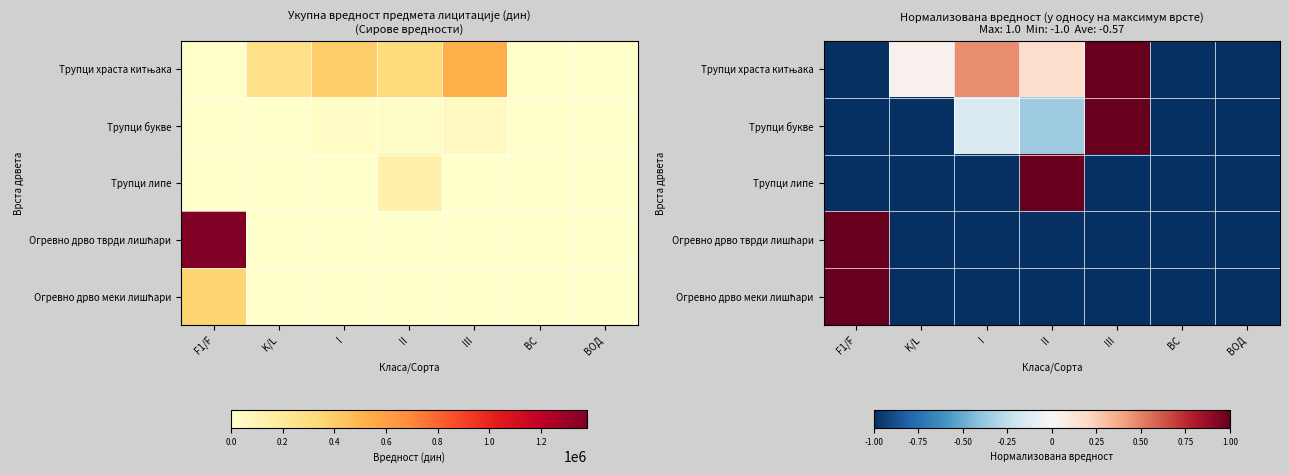

True or false: Трупци букве has a value of -0.4 at II.

True